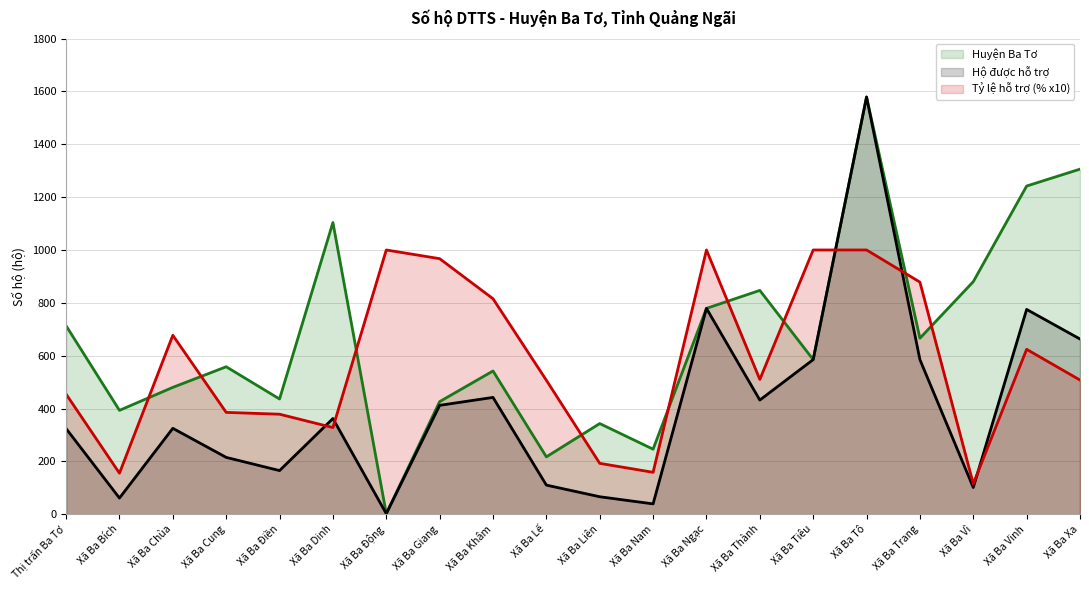

What is the label of the 8th point from the left?

Xã Ba Giang